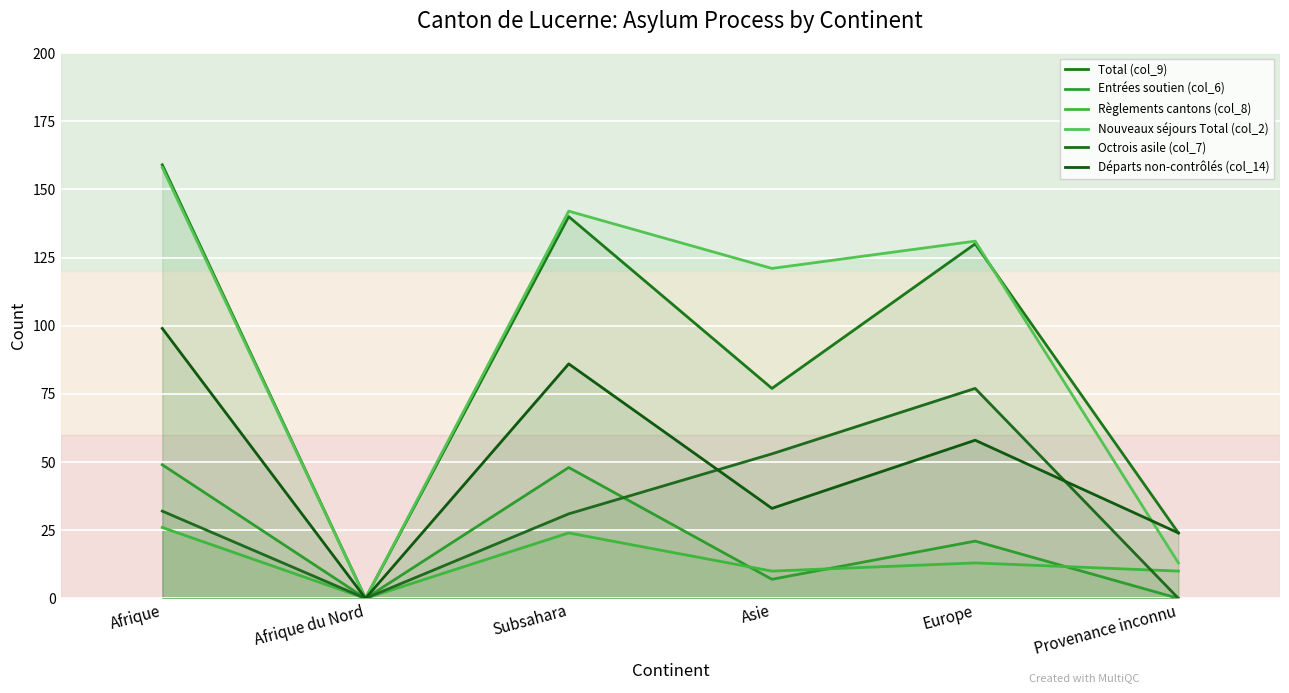

The Nouveaux séjours Total (col_2) series shows 79 at Afrique. True or false?

False